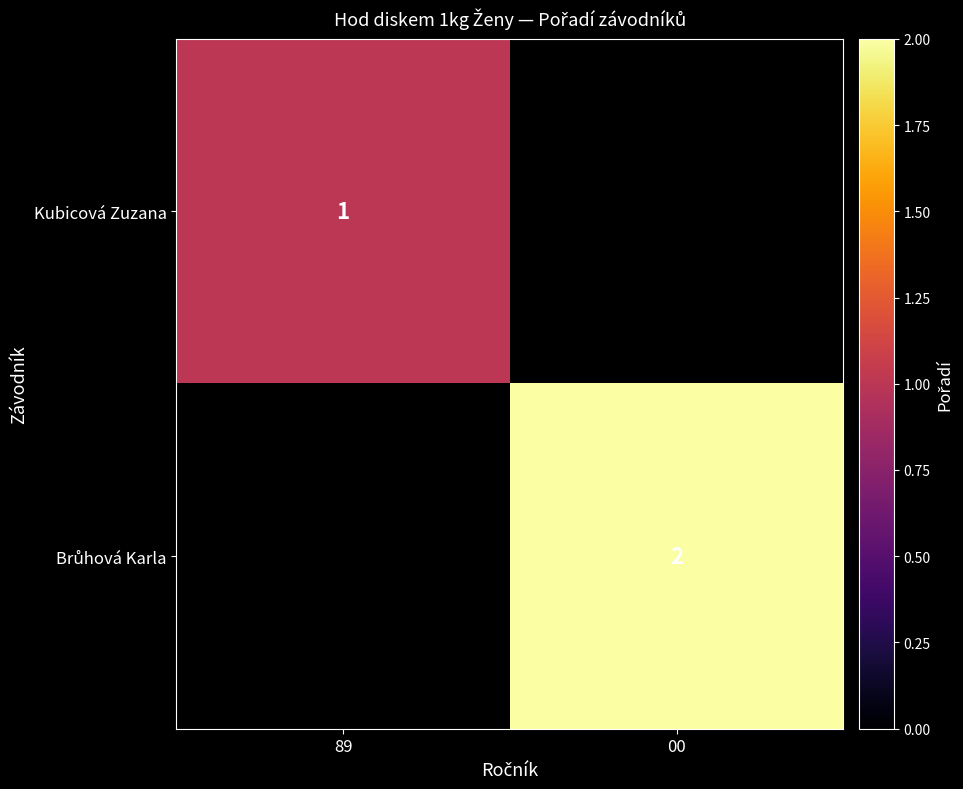

True or false: Kubicová Zuzana has a value of 0.6 at 89.

False